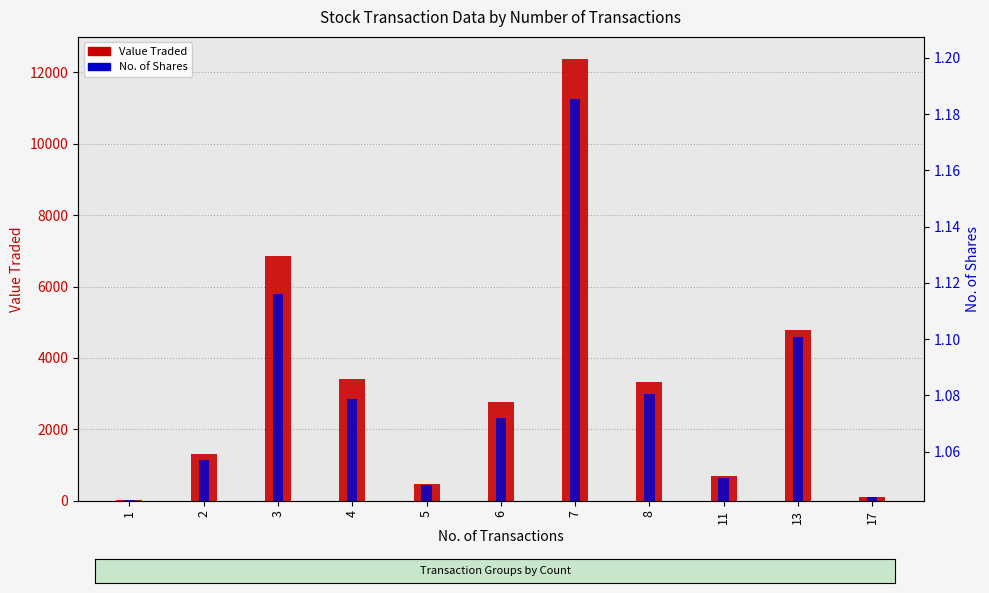

Count the number of data series in this chart.

2